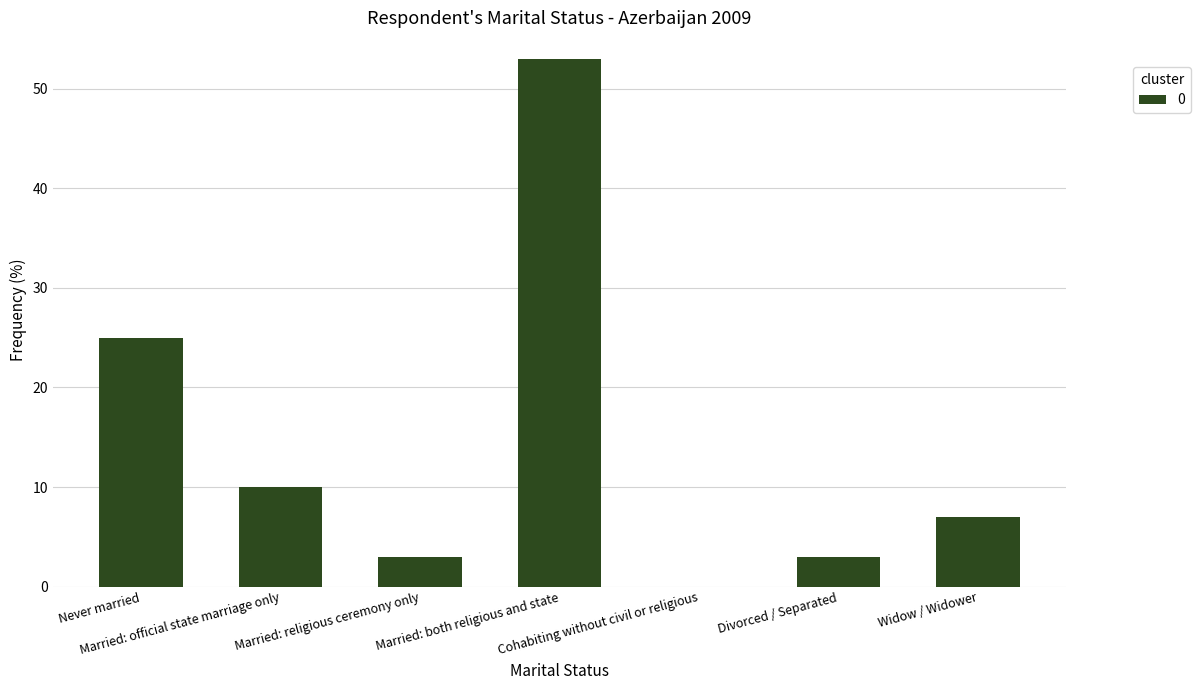

True or false: the data shows 25 at Never married.

True